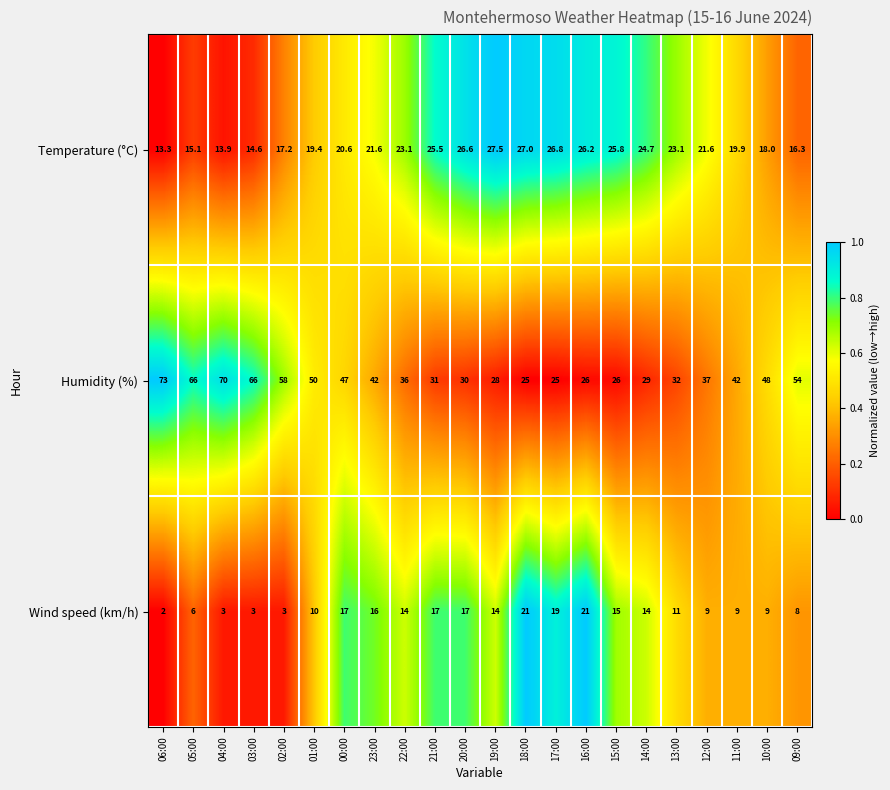

What is the total value across all series at 11:00?

70.9